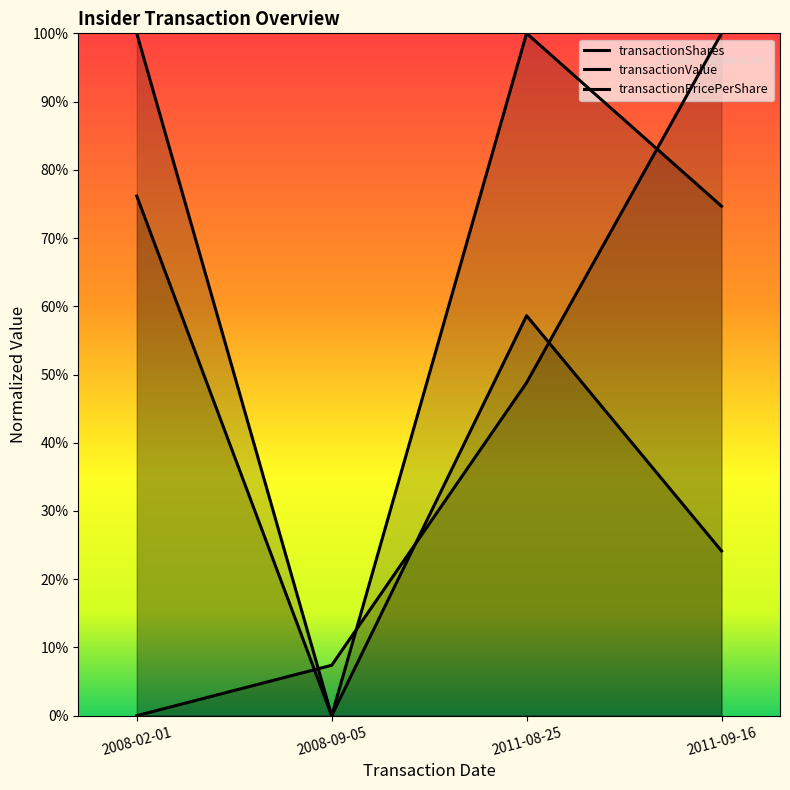

True or false: transactionPricePerShare has a value of 0.7 at 2008-02-01.

False